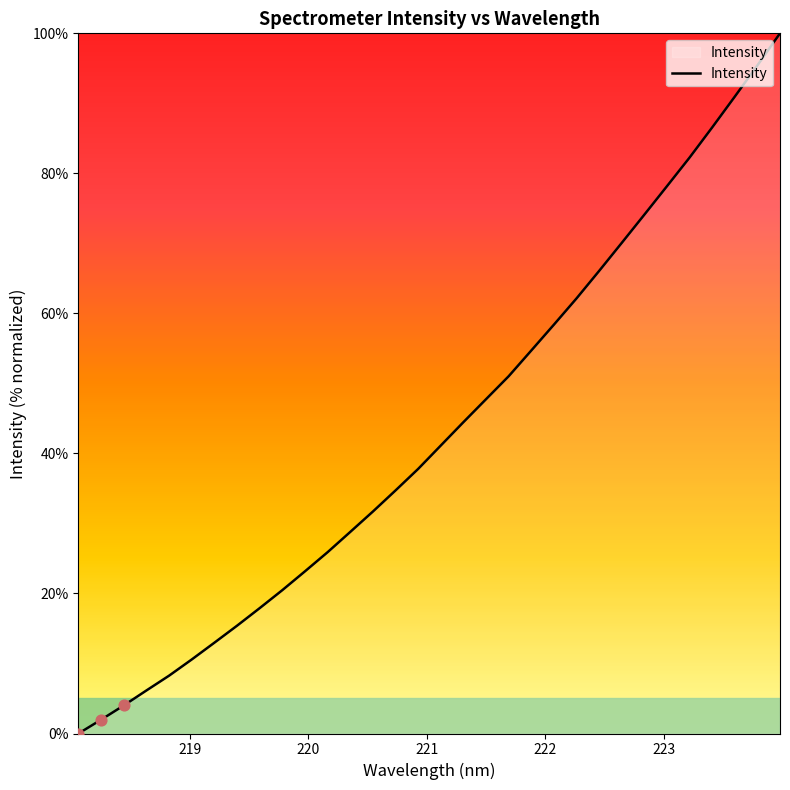

What is the maximum value shown in the chart?

100.0